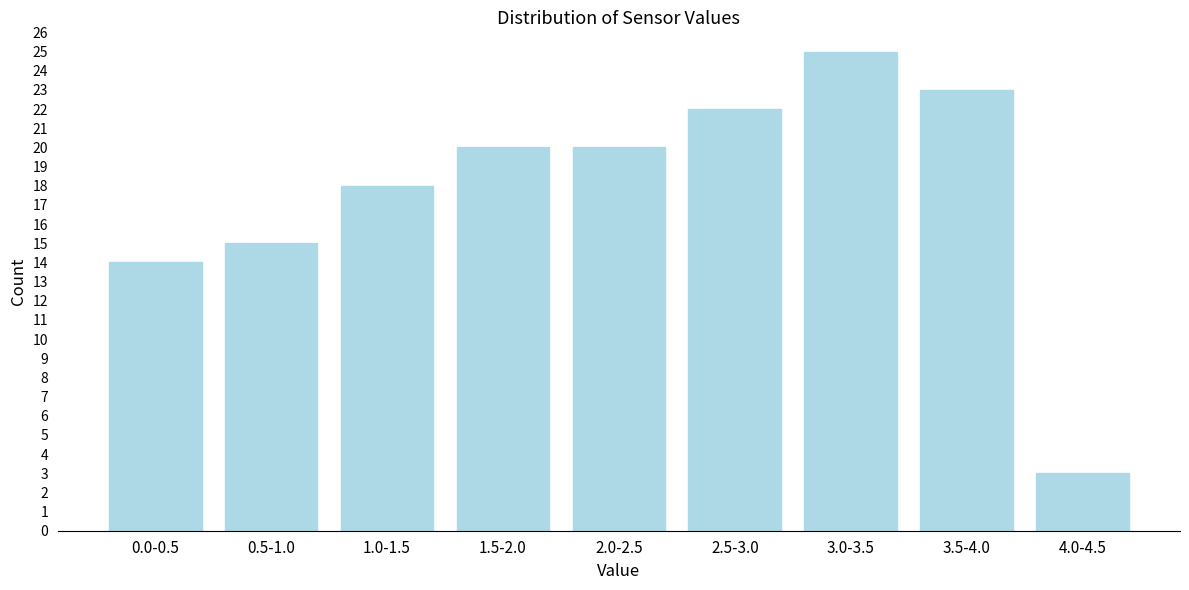

Reading left to right, list all the values displayed in this chart.

0.0-0.5=14	0.5-1.0=15	1.0-1.5=18	1.5-2.0=20	2.0-2.5=20	2.5-3.0=22	3.0-3.5=25	3.5-4.0=23	4.0-4.5=3